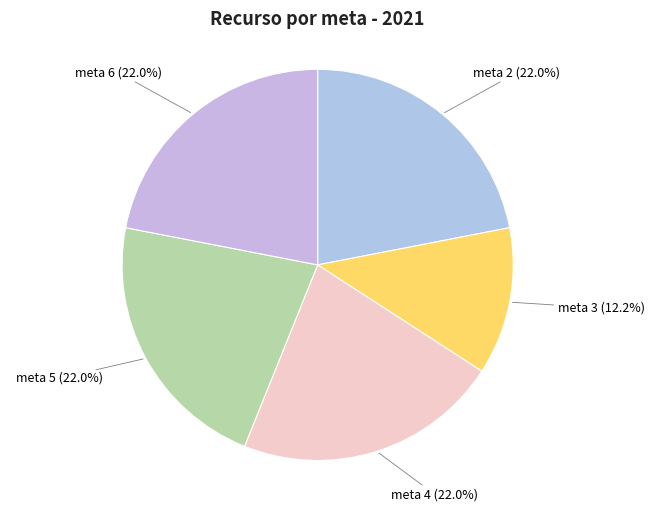

Does meta 2 represent more than half of the total?

No